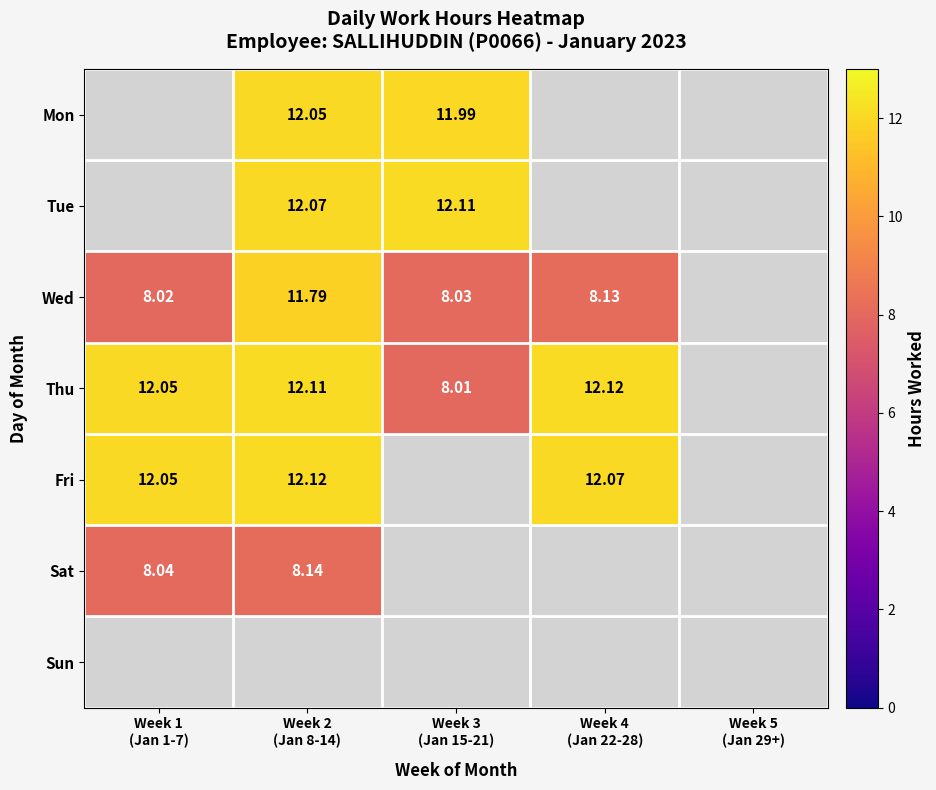

Count the Fri values in the range 12 to 13.

3